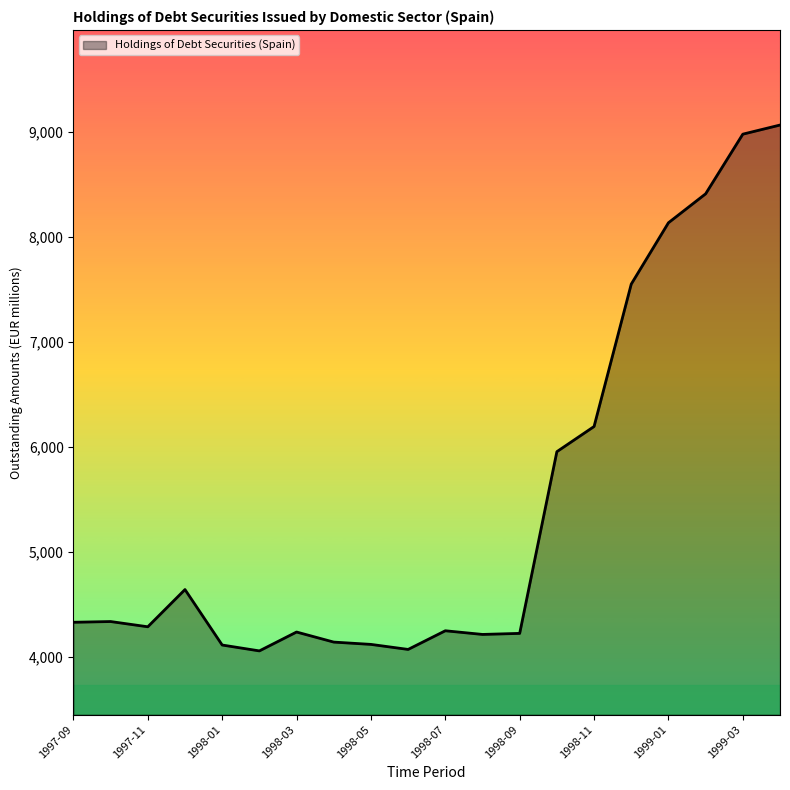

What is the greatest value displayed?

9069